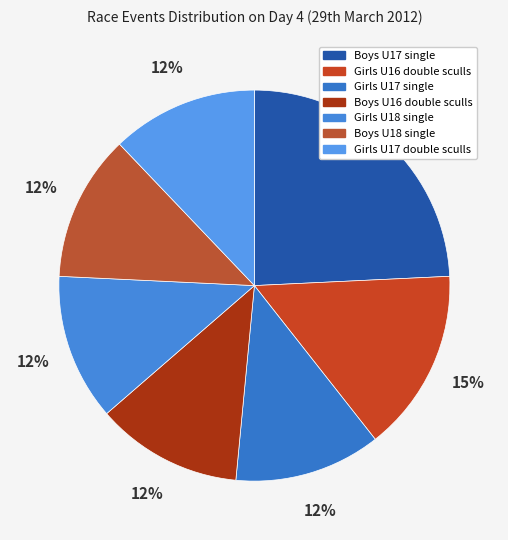

Count the number of slices in the pie.

7